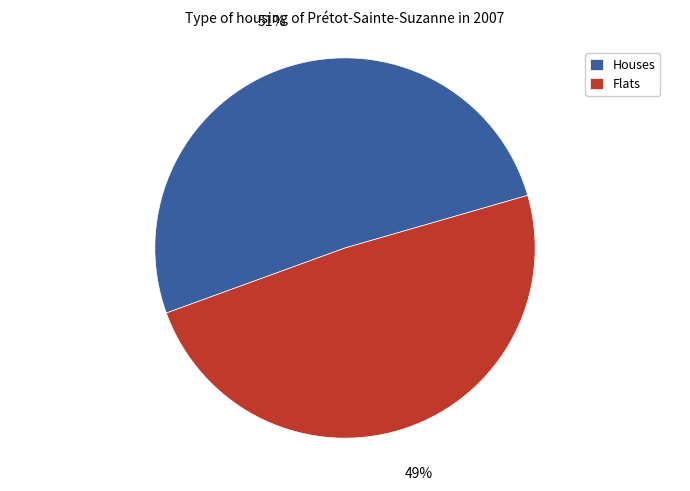

Which has a higher value, Flats or Houses?

Houses